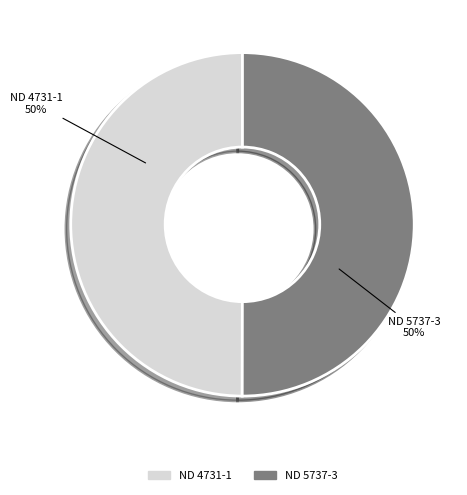

True or false: ND 5737-3 accounts for 59% of the total.

False